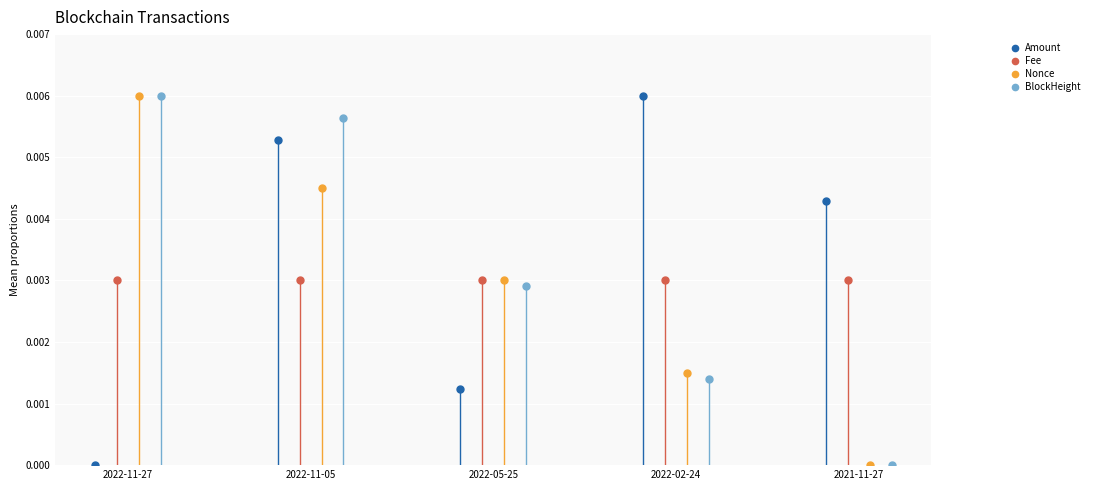

Which series has the largest Y range (max minus min)?

Amount